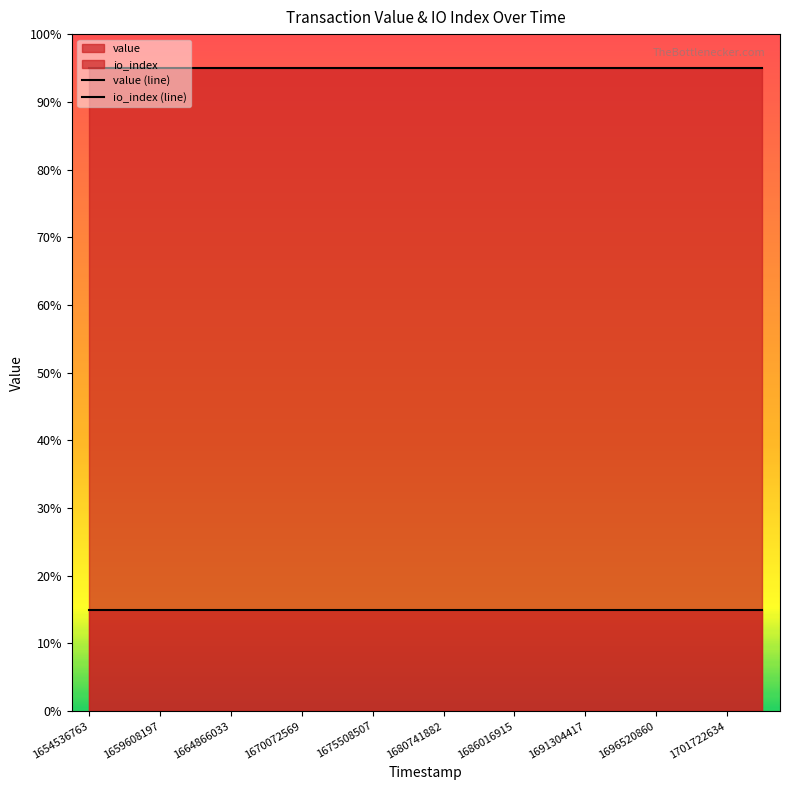

What is the label of the 6th point from the left?

1680741882